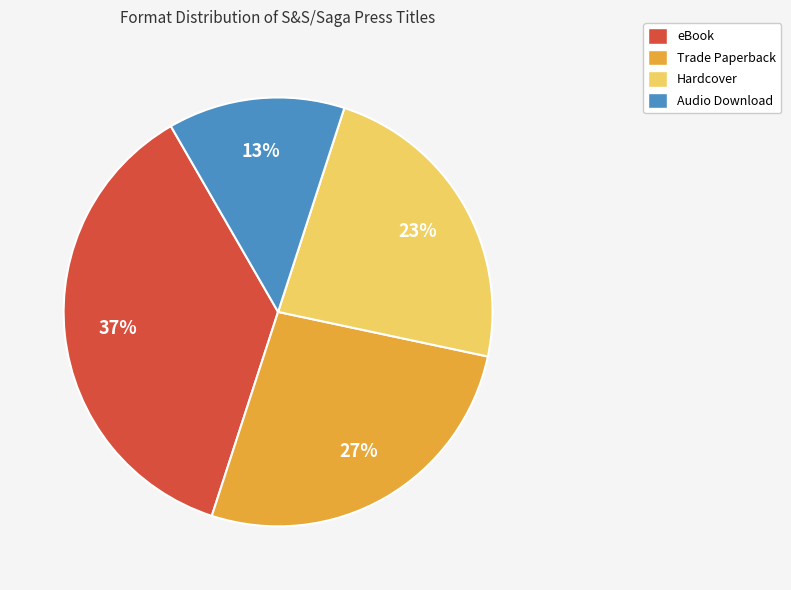

To the nearest percent, what portion does Hardcover represent?

23%